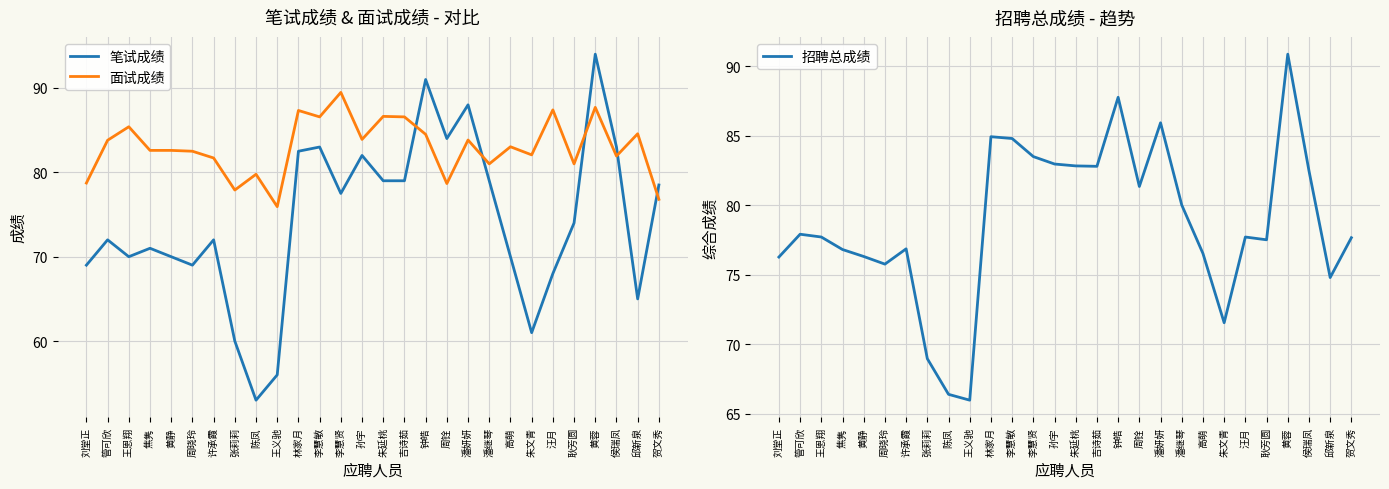

At which category does the chart reach its peak across all series?

黄蓉